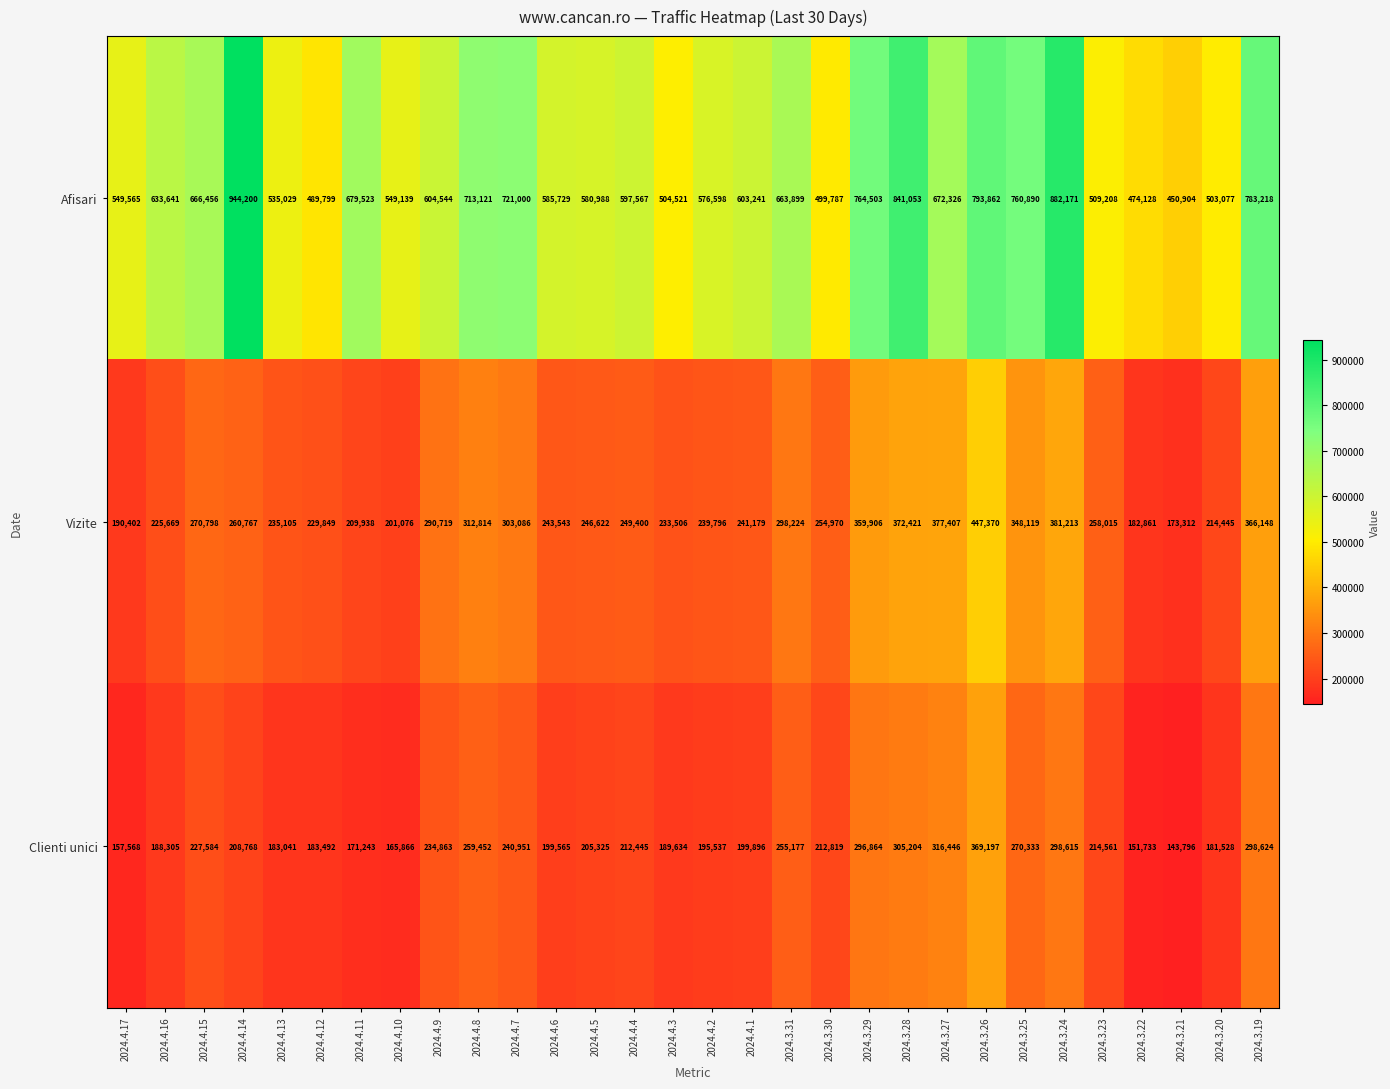

At which category does the chart reach its minimum across all series?

2024.3.21